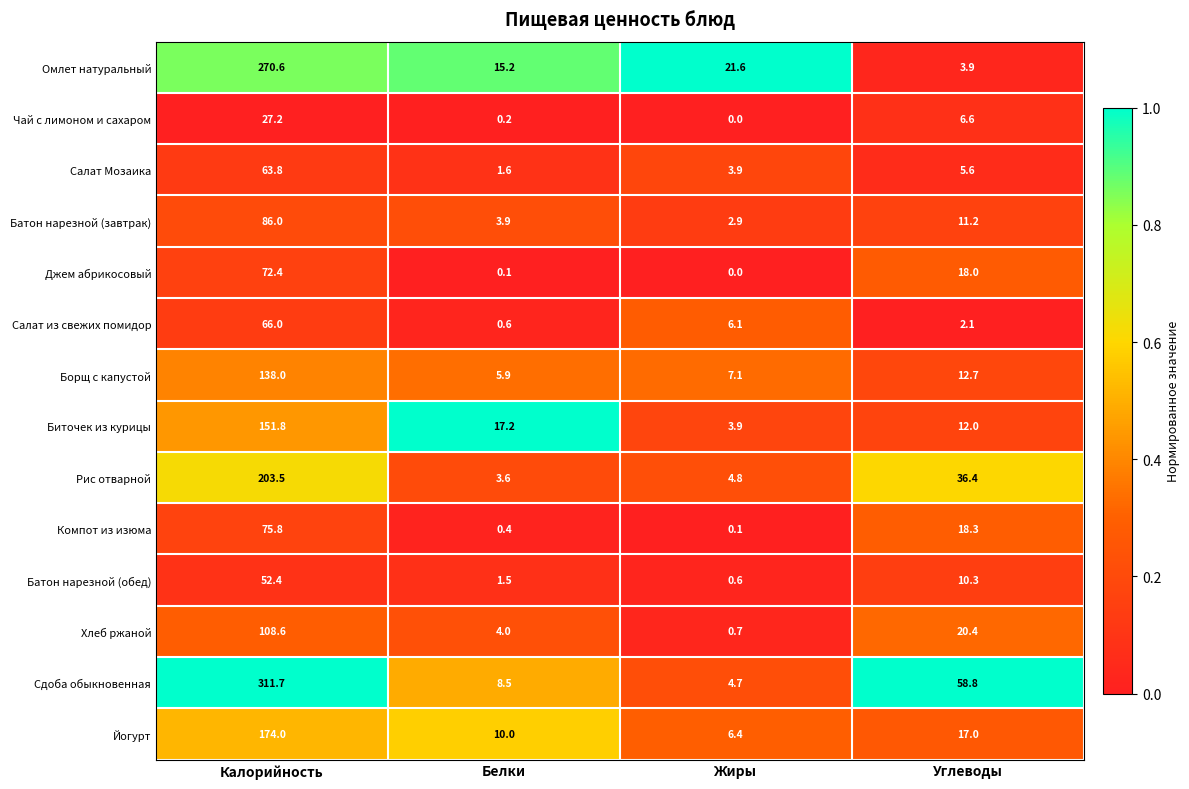

Which series has the largest total across all categories?

Сдоба обыкновенная